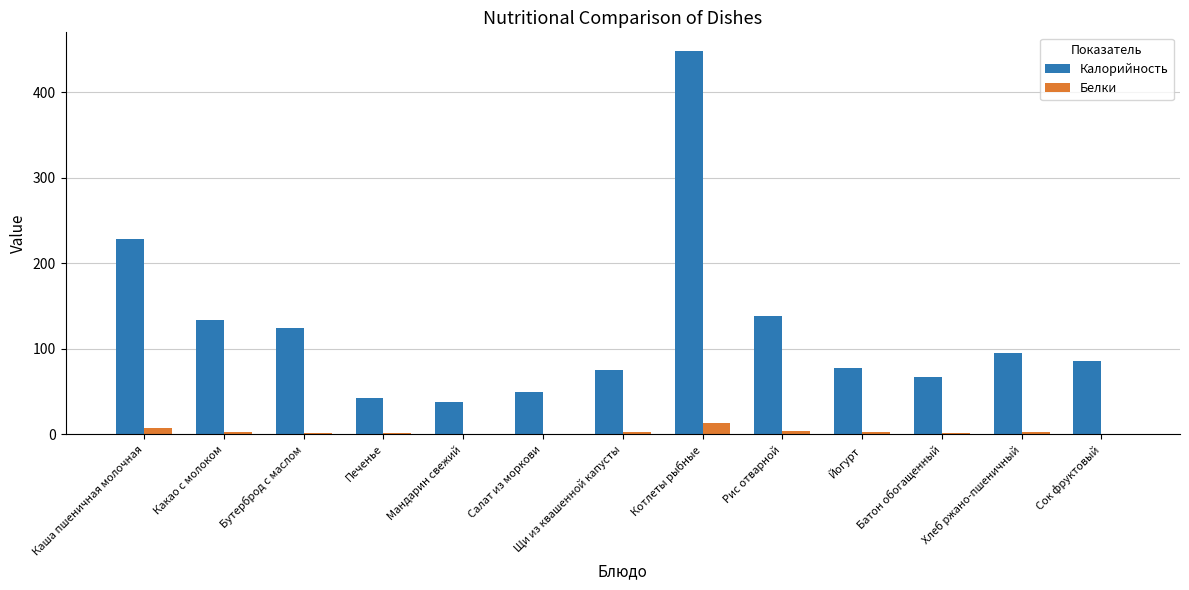

What is the highest value of the Белки series?

13.2